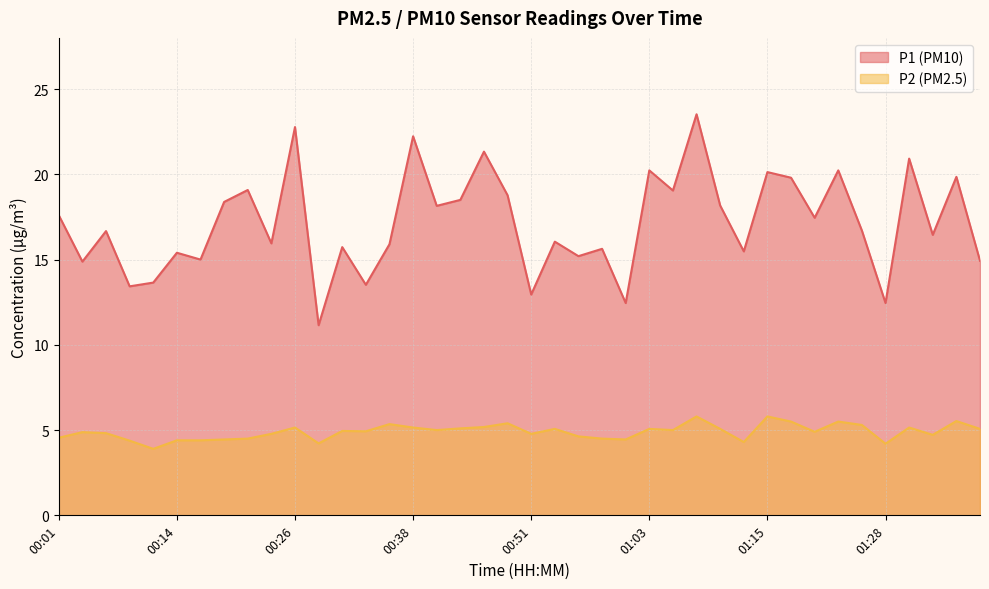

True or false: P2 has a value of 5.8 at 01:15.

True